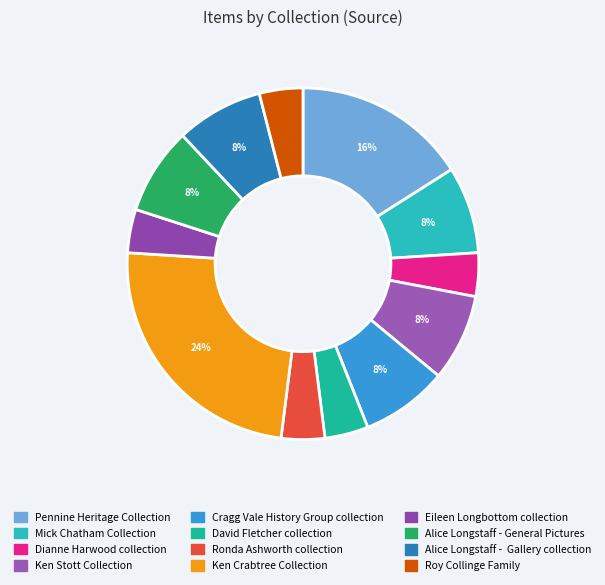

What is the smallest slice in the pie chart?

Dianne Harwood collection